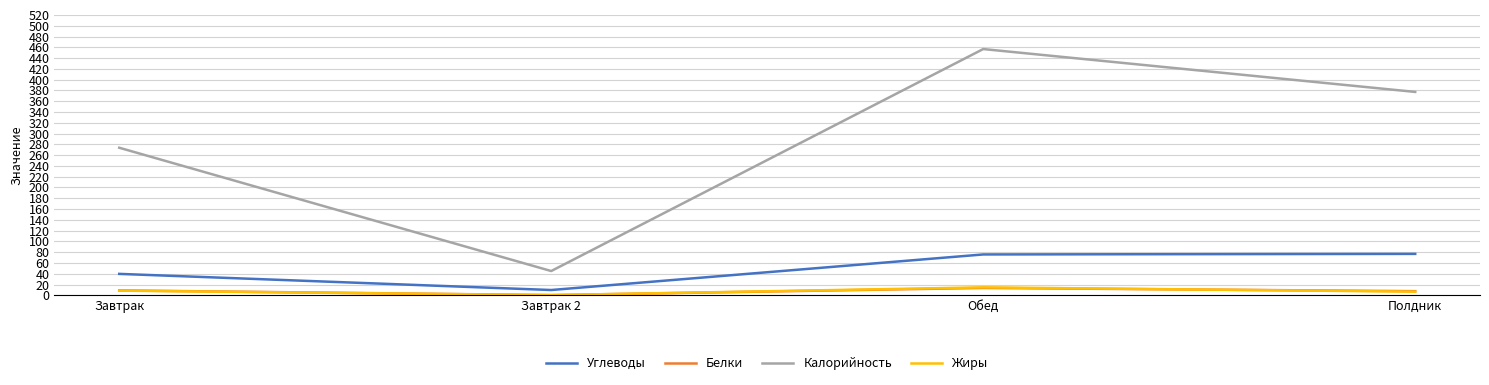

Which series ends up on top after the final intersection of Жиры and Белки?

Белки